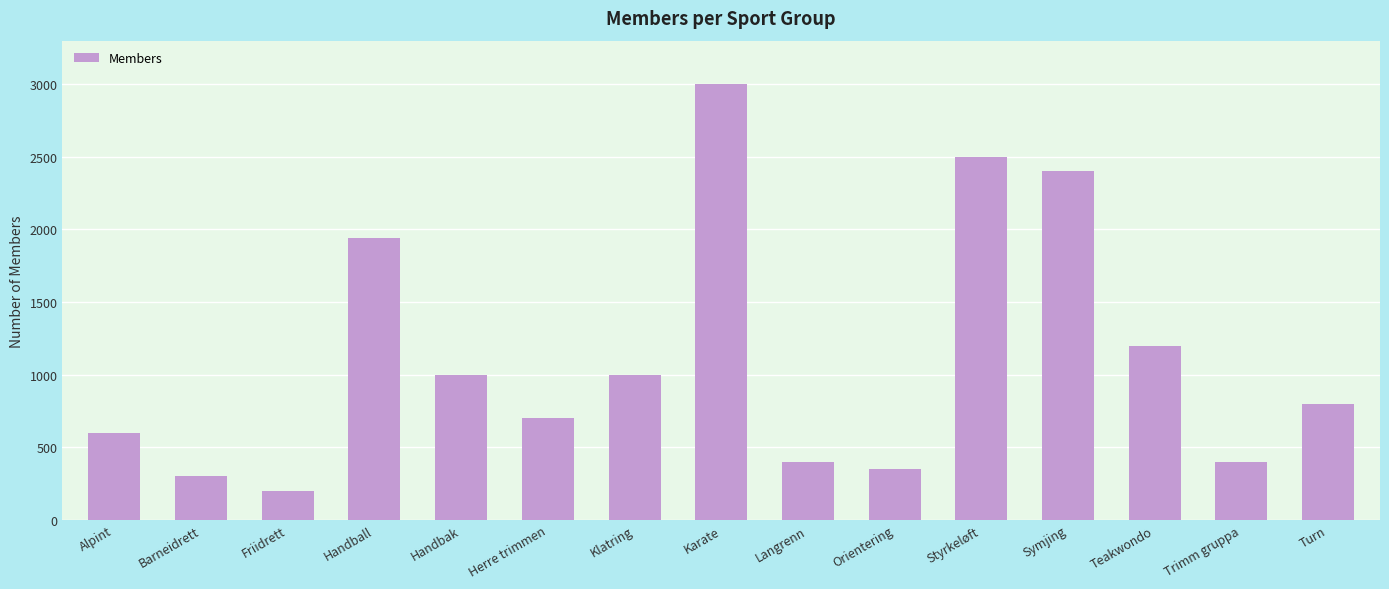

What is the label of the 4th bar from the left?

Handball